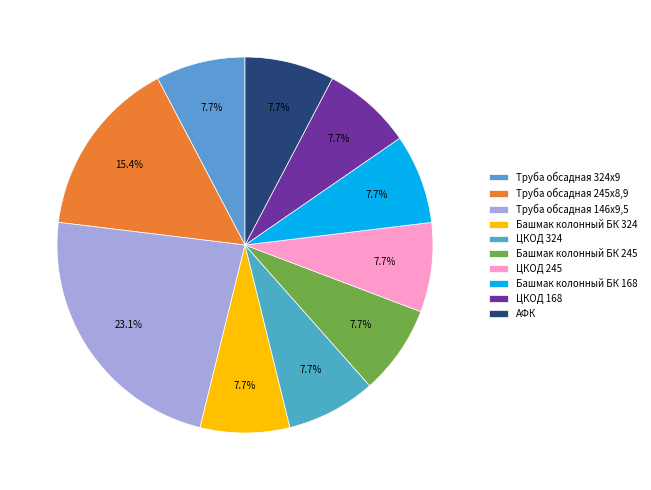

Is it true that Труба обсадная 245х8,9 is 8% of the pie?

False